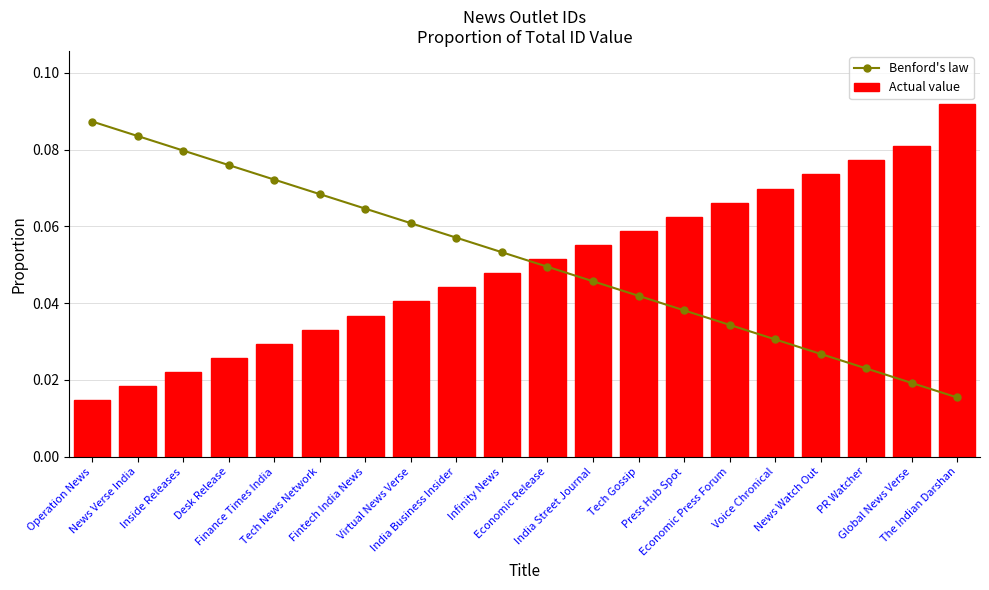

Reading left to right, extract all data points from this chart.

Benford's law: Operation News=0.1	News Verse India=0.1	Inside Releases=0.1	Desk Release=0.1	Finance Times India=0.1	Tech News Network=0.1	Fintech India News=0.1	Virtual News Verse=0.1	India Business Insider=0.1	Infinity News=0.1	Economic Release=0.0	India Street Journal=0.0	Tech Gossip=0.0	Press Hub Spot=0.0	Economic Press Forum=0.0	Voice Chronical=0.0	News Watch Out=0.0	PR Watcher=0.0	Global News Verse=0.0	The Indian Darshan=0.0
Actual value: Operation News=0.0	News Verse India=0.0	Inside Releases=0.0	Desk Release=0.0	Finance Times India=0.0	Tech News Network=0.0	Fintech India News=0.0	Virtual News Verse=0.0	India Business Insider=0.0	Infinity News=0.0	Economic Release=0.1	India Street Journal=0.1	Tech Gossip=0.1	Press Hub Spot=0.1	Economic Press Forum=0.1	Voice Chronical=0.1	News Watch Out=0.1	PR Watcher=0.1	Global News Verse=0.1	The Indian Darshan=0.1